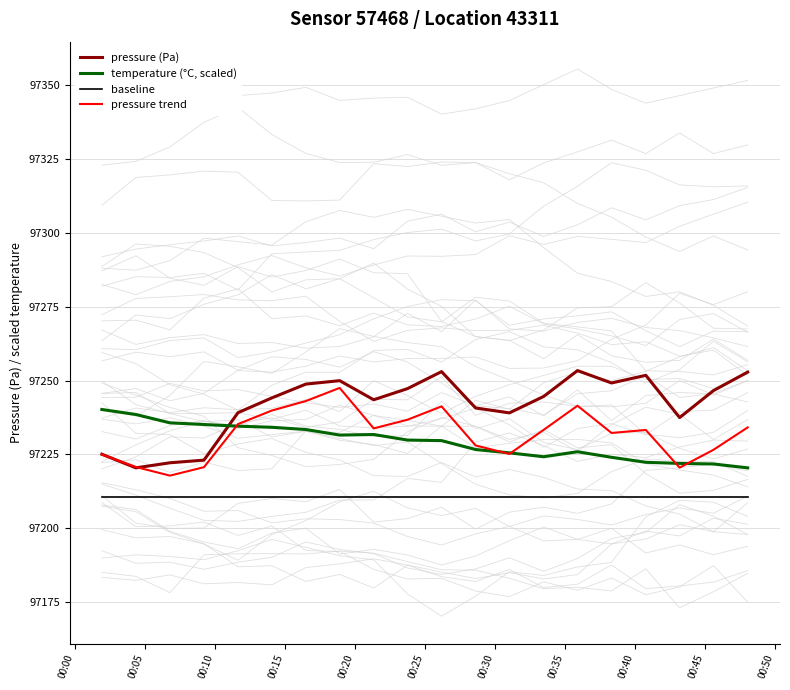

What is the maximum value for pressure trend?

97247.5